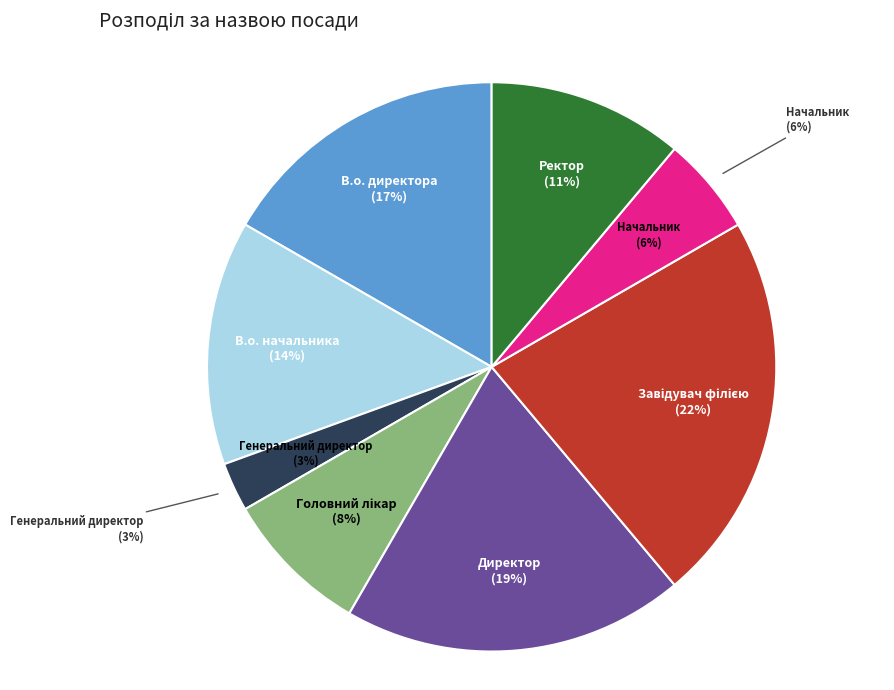

To the nearest percent, what is the difference between the largest and smallest slice percentages?

19%